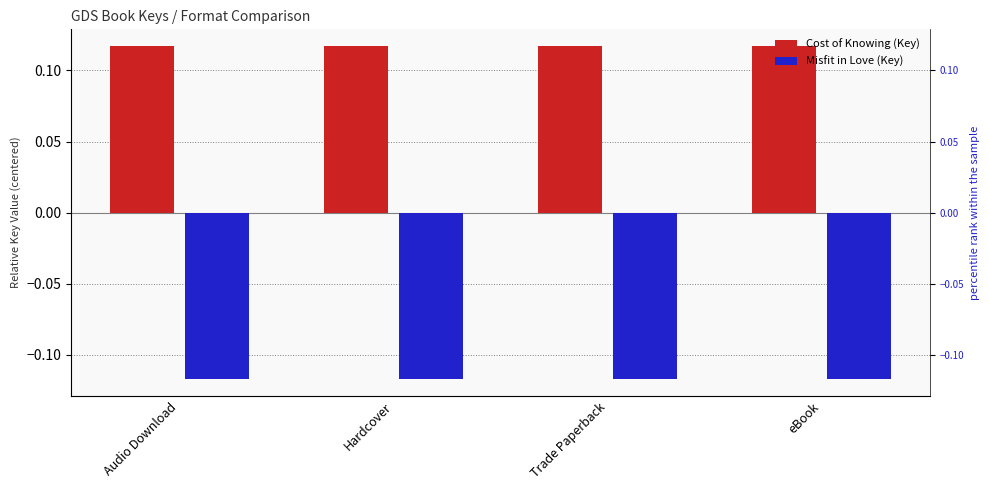

Which series has the largest total across all categories?

Cost of Knowing